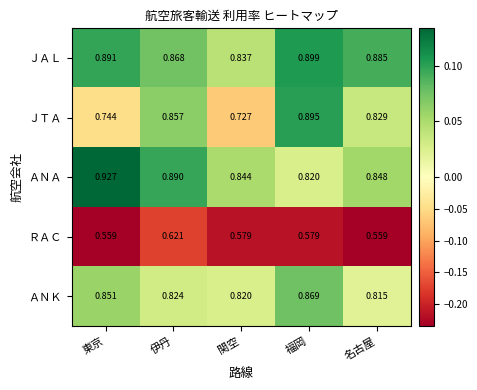

List the series in order of their peak value, highest first.

ＡＮＡ, ＪＡＬ, ＪＴＡ, ＡＮＫ, ＲＡＣ